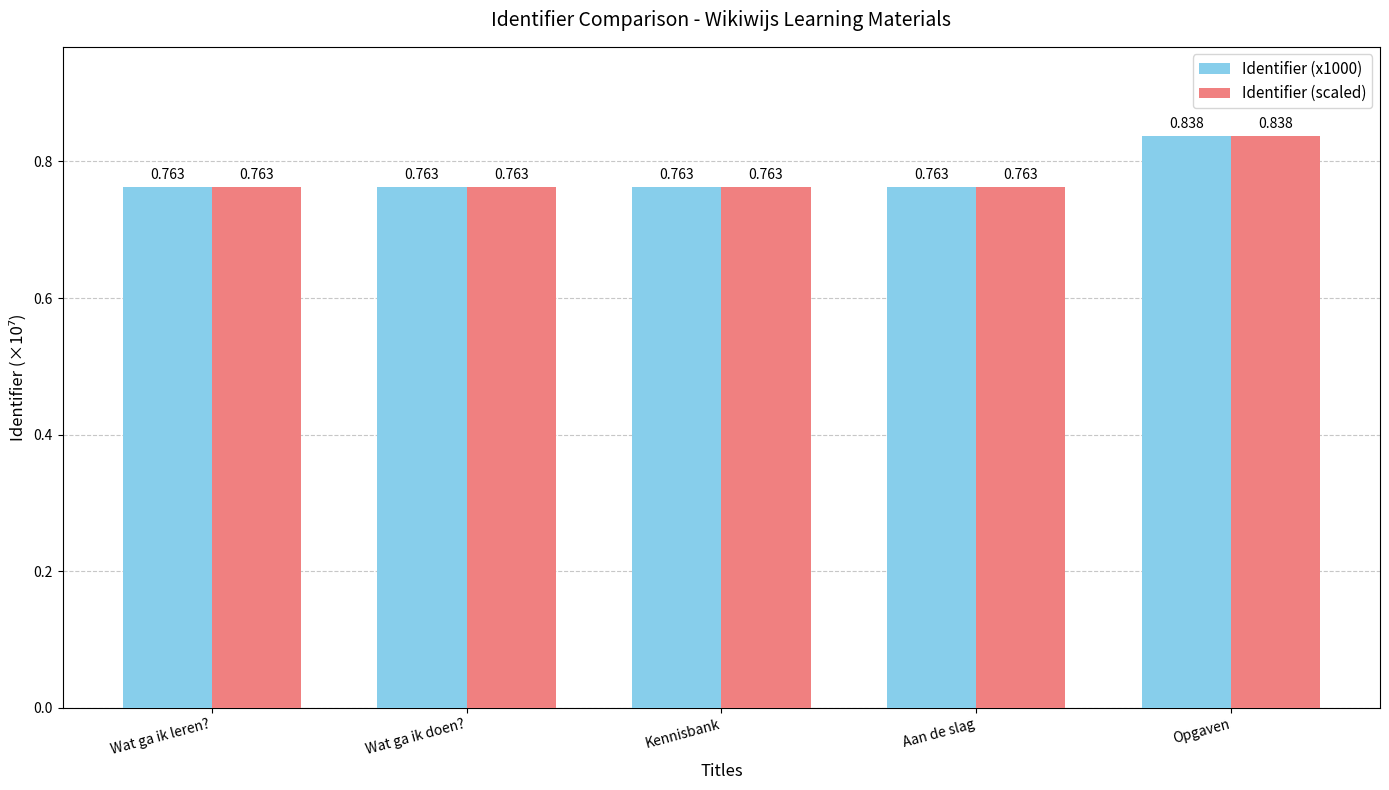

At which label does Identifier (scaled) reach its peak?

Opgaven